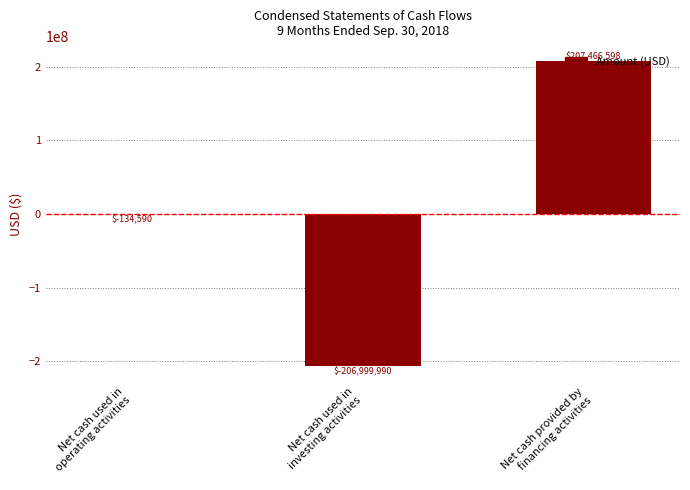

What is the sum of the values at Net cash used in
operating activities and Net cash provided by
financing activities?

207332008